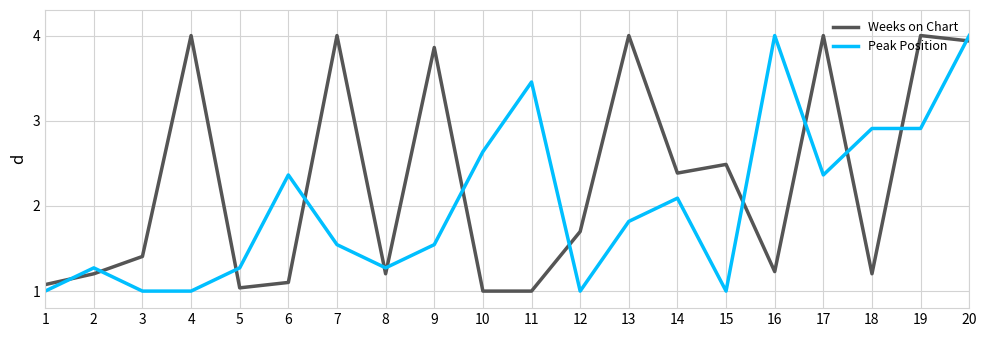

Rank the series at 6 from lowest to highest value.

Weeks on Chart, Peak Position